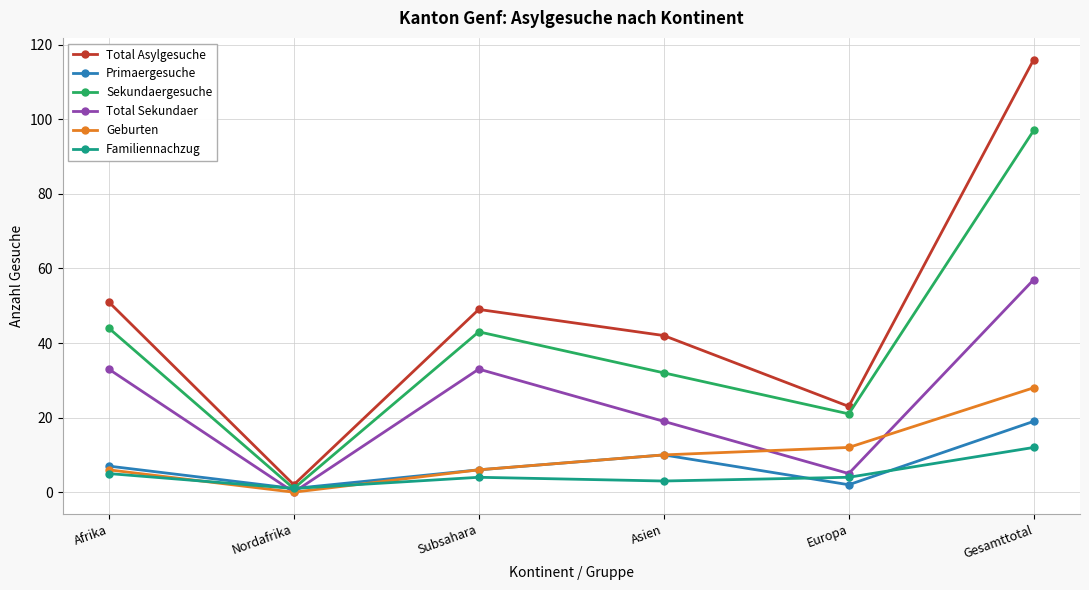

At which category is the sum across all series the highest?

Gesamttotal